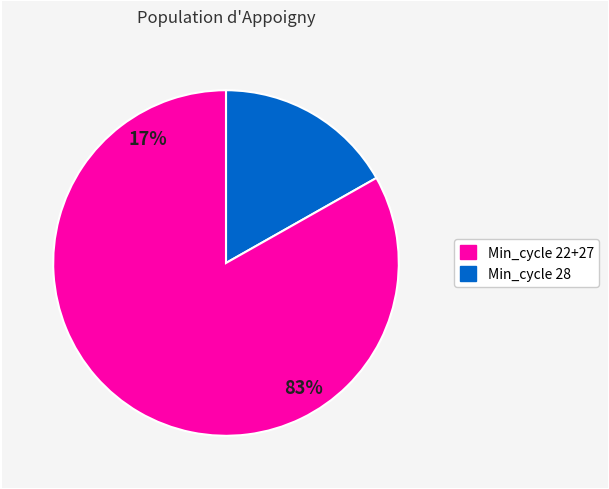

The 27 slice represents 10% of the pie. True or false?

False